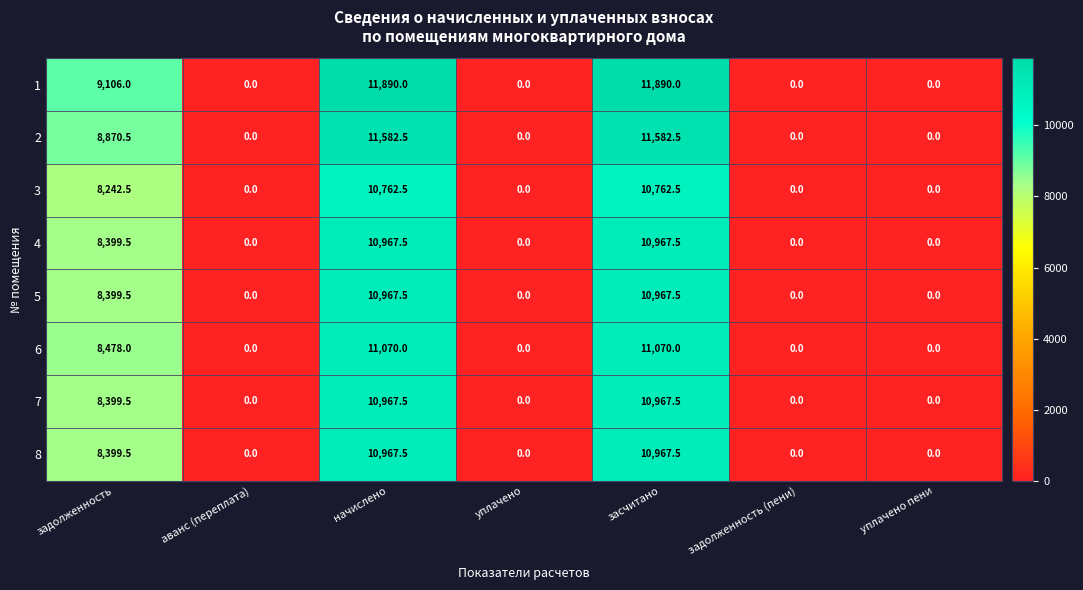

Count the number of data series in this chart.

8